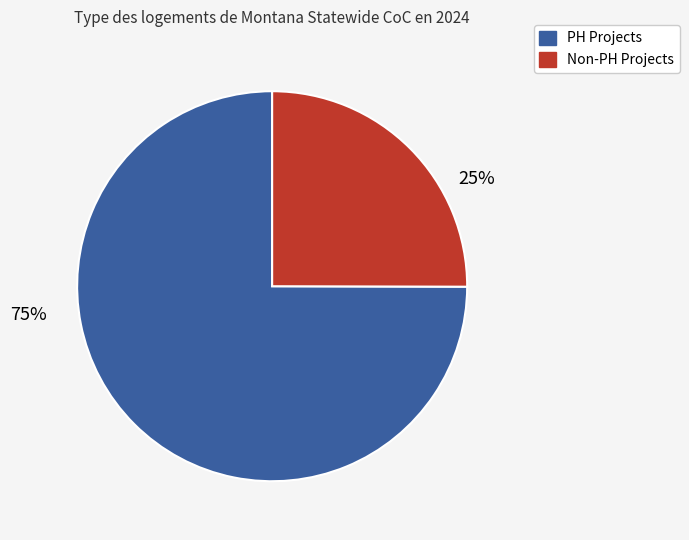

Is there a majority slice in this chart?

Yes